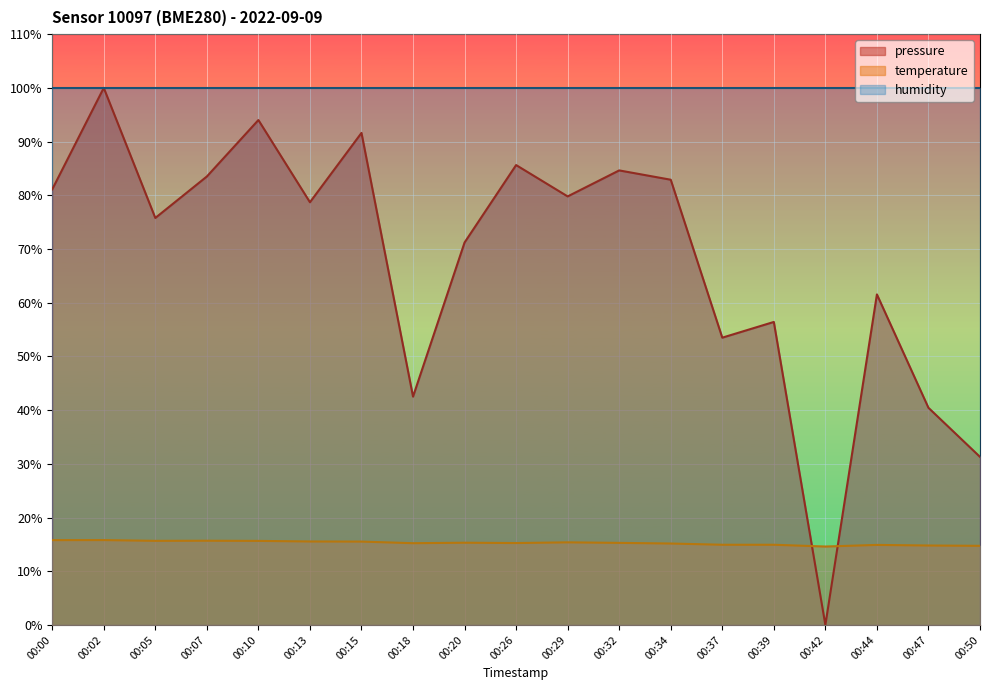

What is the difference between the second highest and minimum values in the pressure series?

94.0